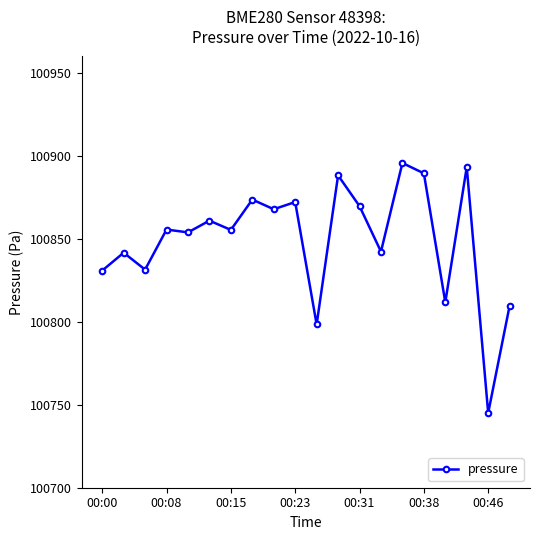

How many values are below 100855?

9